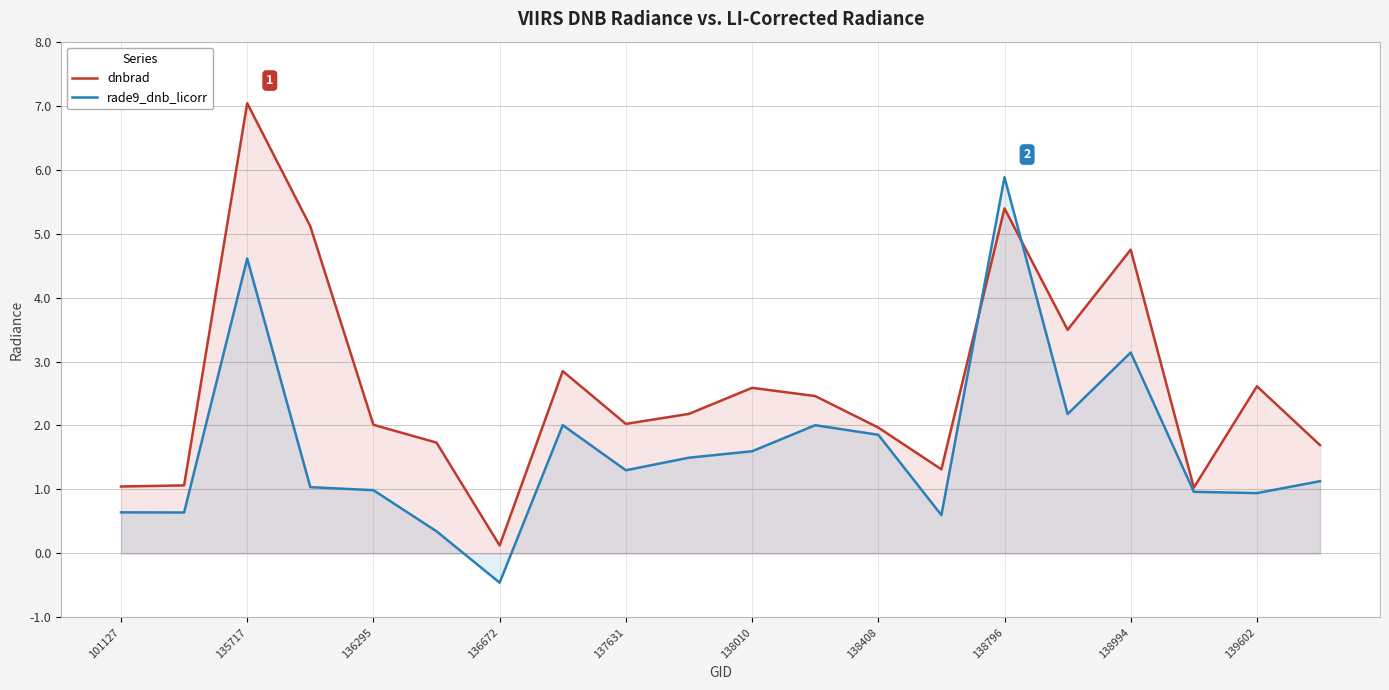

Which series has the largest total across all categories?

dnbrad